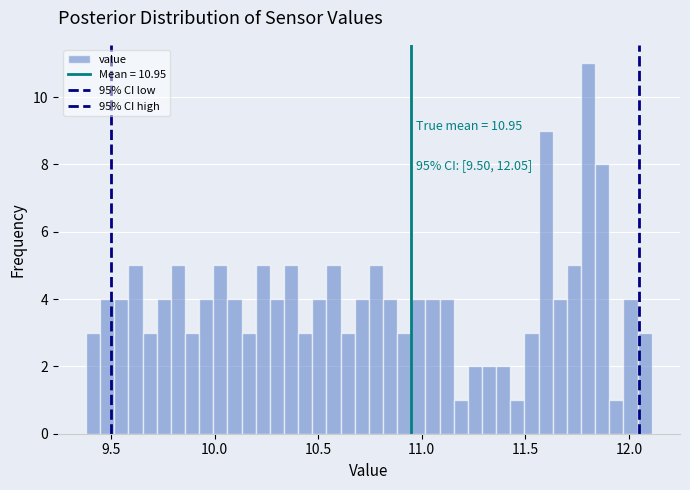

Around what value on the x-axis is the tallest bar? Give the approximate position of its centre, as read against the axis.

11.80